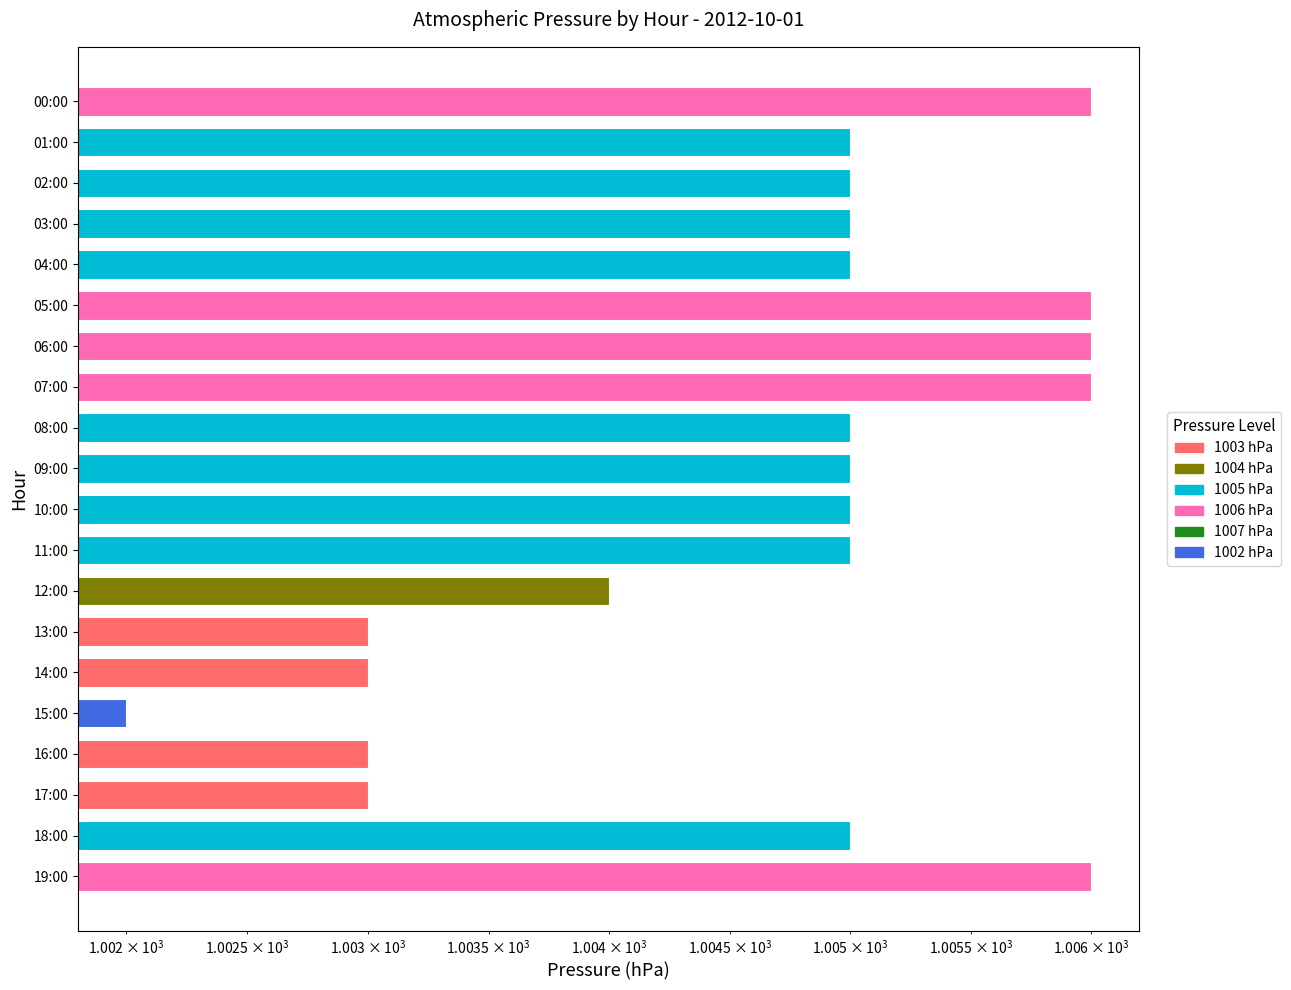

What is the smallest value displayed?

1002